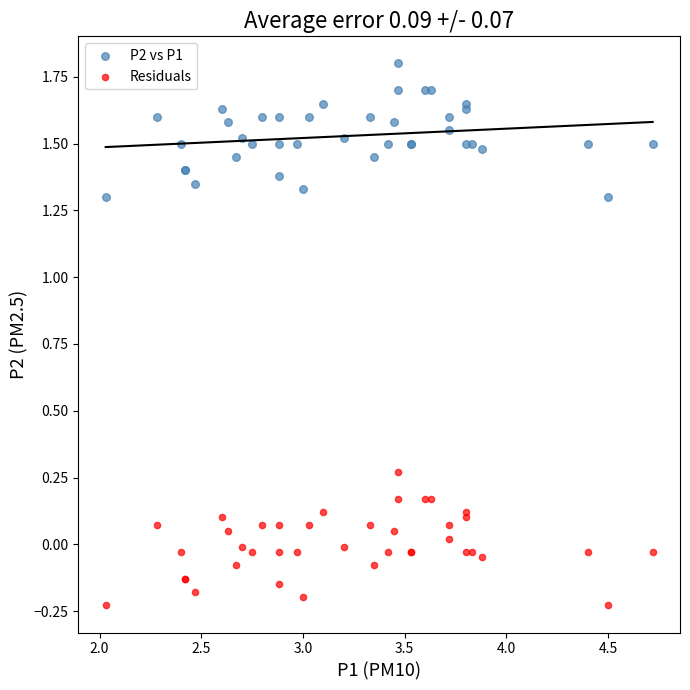

What is the X range (max minus min) for the scatter plot?

2.7